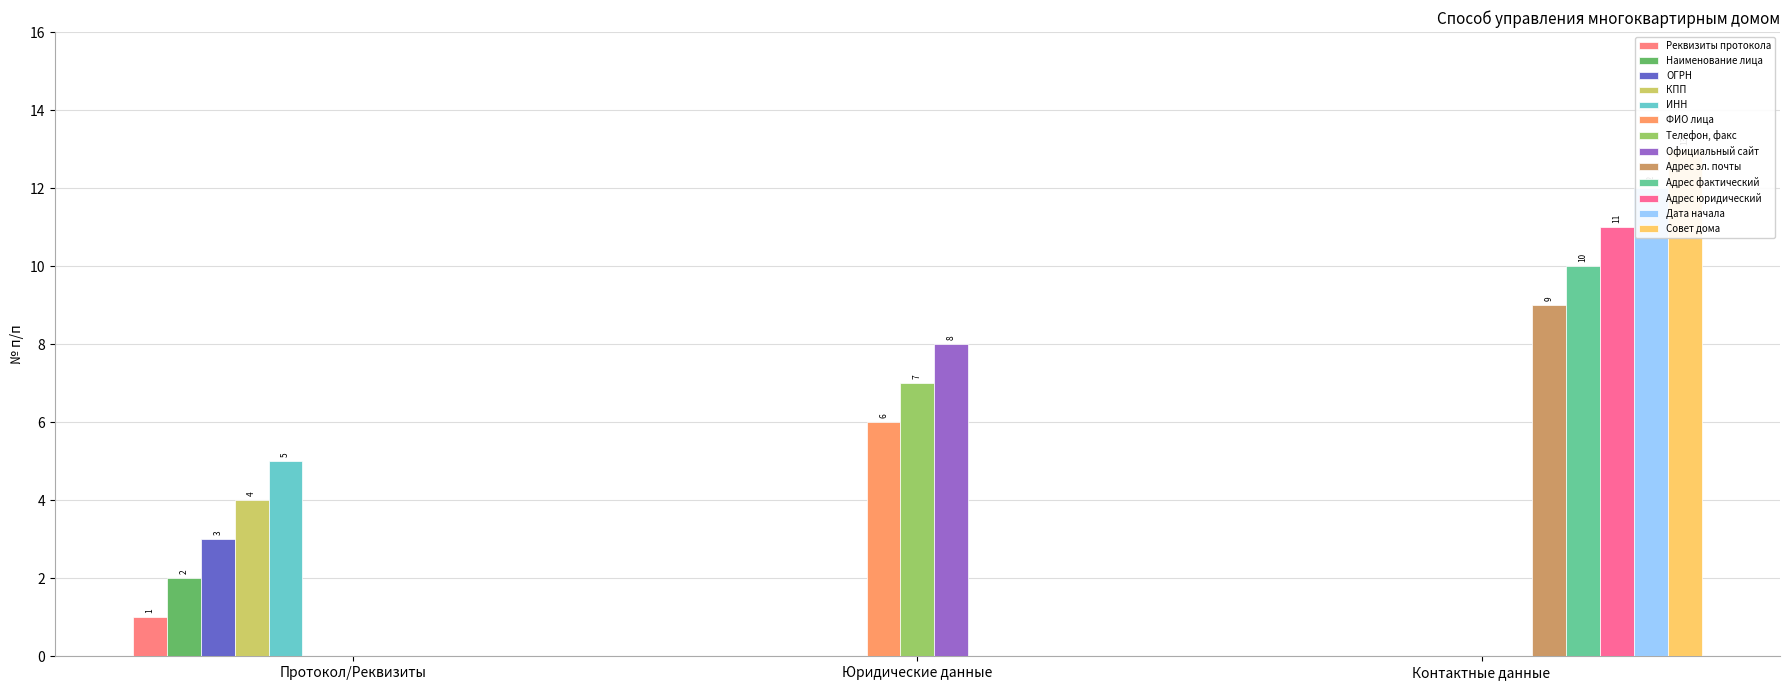

How many data points are less than 7?

6